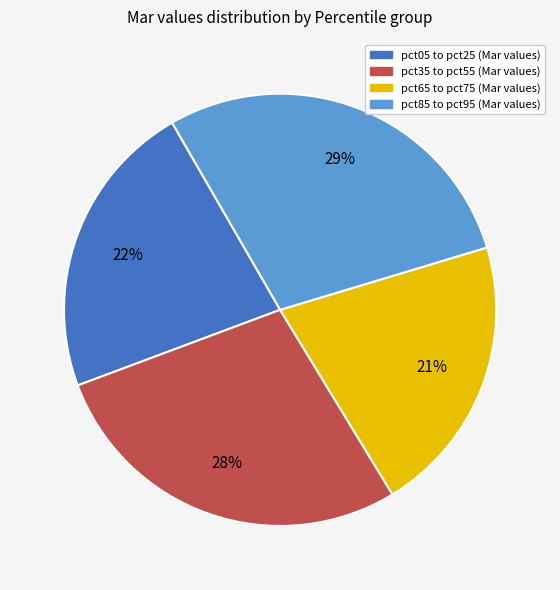

To the nearest percent, what is the difference between the largest and smallest slice percentages?

8%